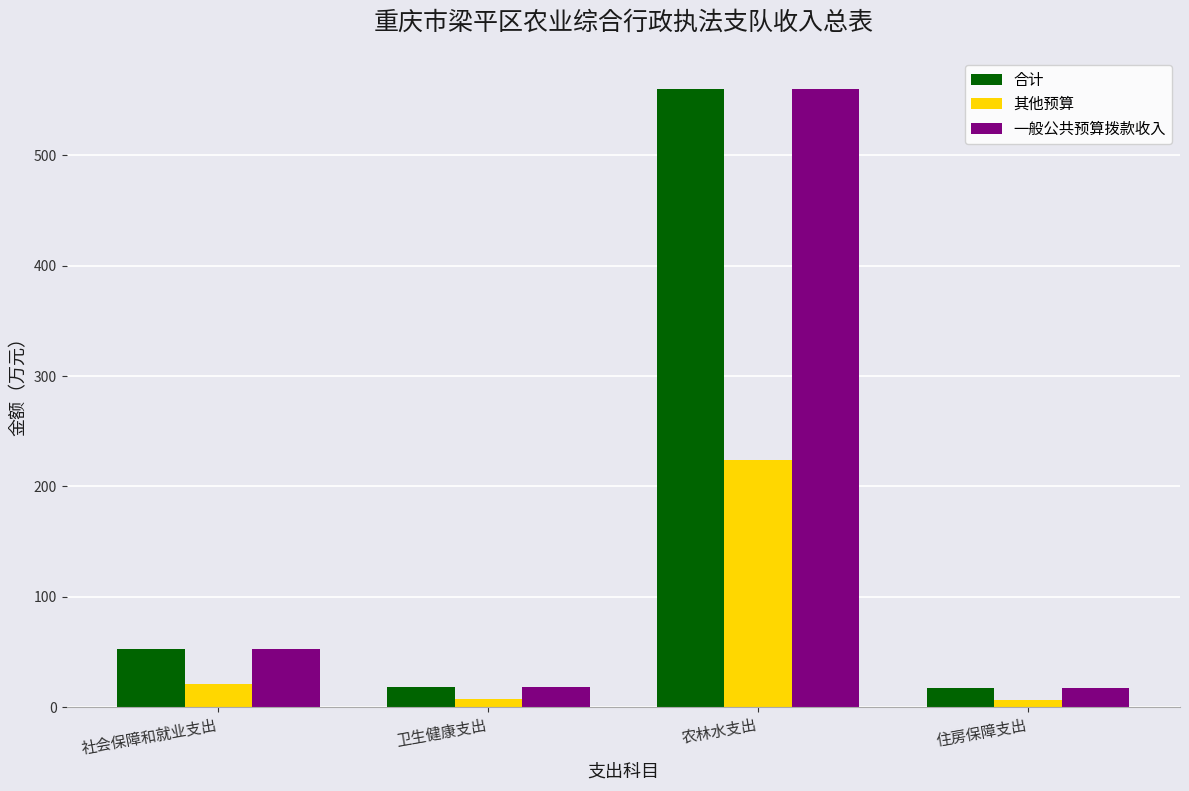

What is the label of the 2nd bar from the right?

农林水支出